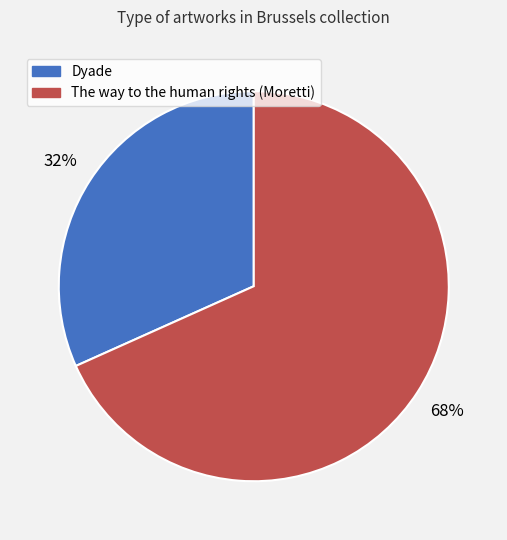

Combined, do Dyade and The way to the human rights (Moretti) account for over 50%?

Yes